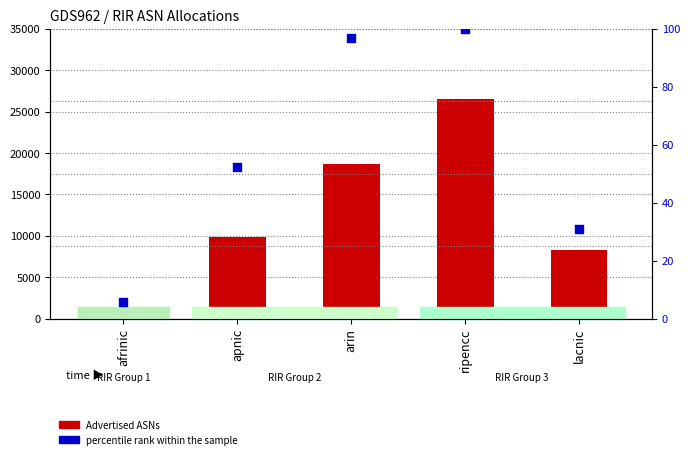

Which series has the largest Y range (max minus min)?

Advertised ASNs